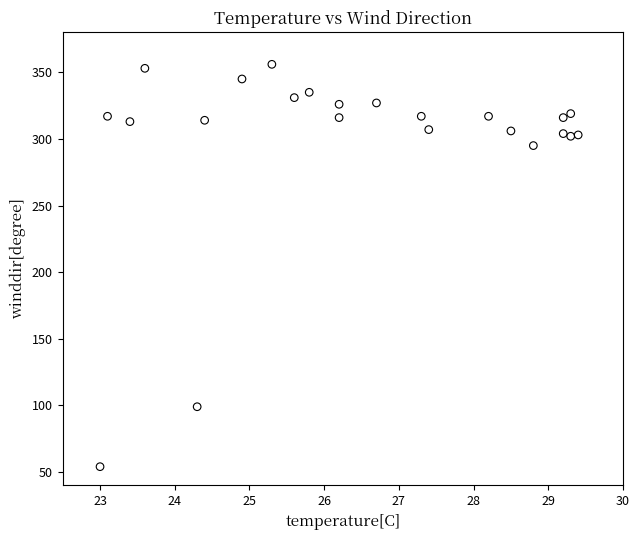

What Y value in the scatter plot is closest to 205?

295